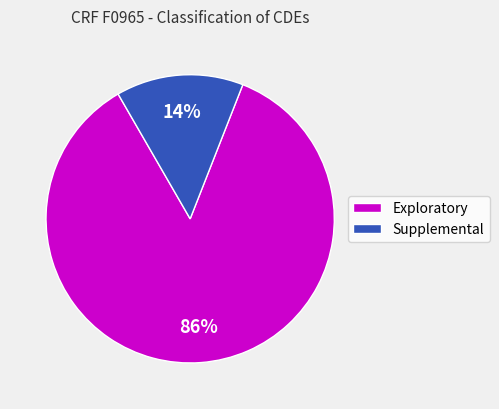

Count the number of slices in the pie.

2